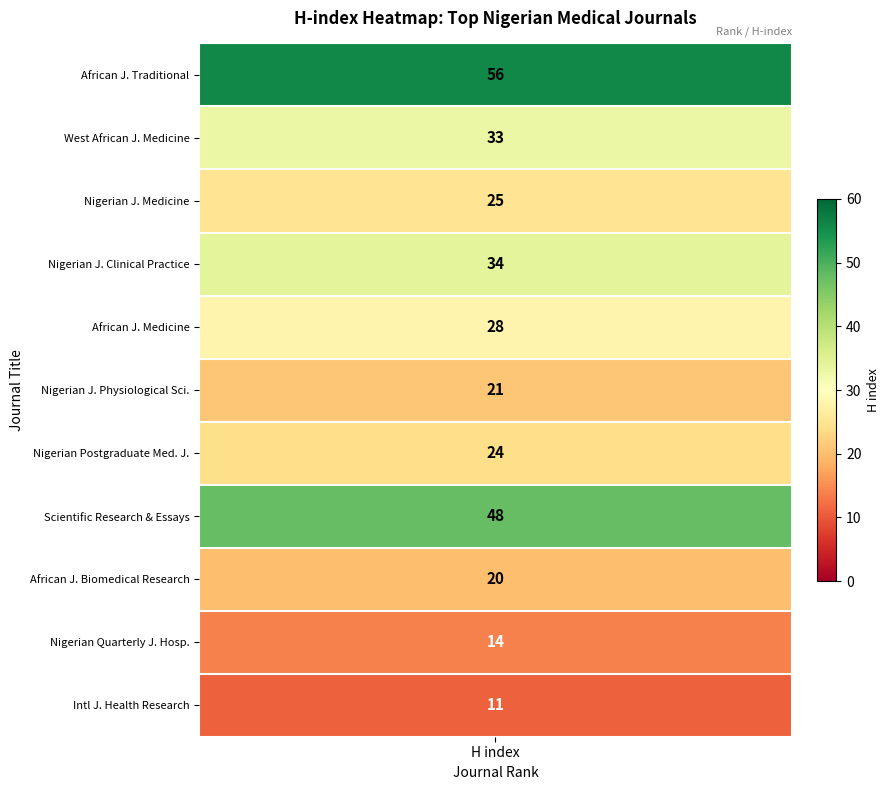

What is the difference between the maximum and minimum values?

45